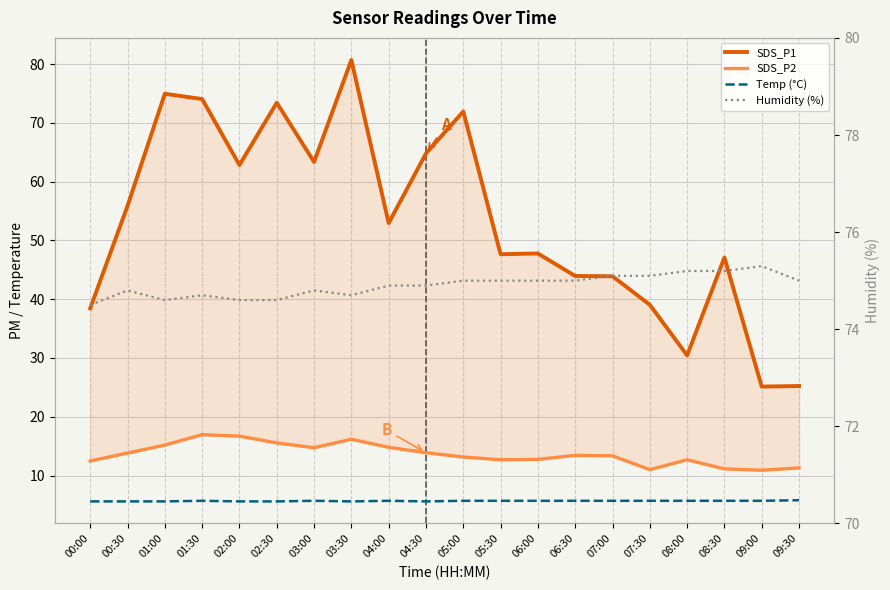

Read the Humidity (%) value at 07:00.

75.1